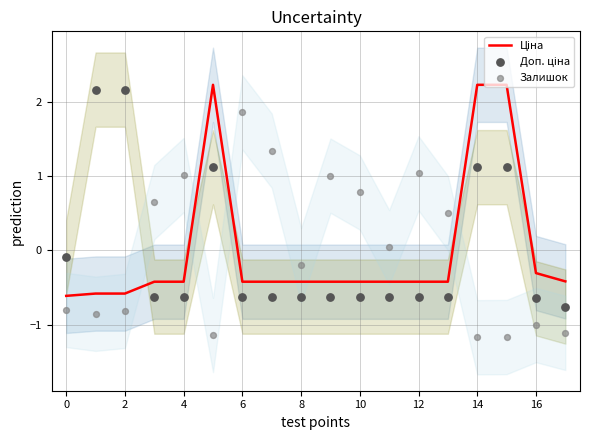

Which series has the largest Y range (max minus min)?

Залишок